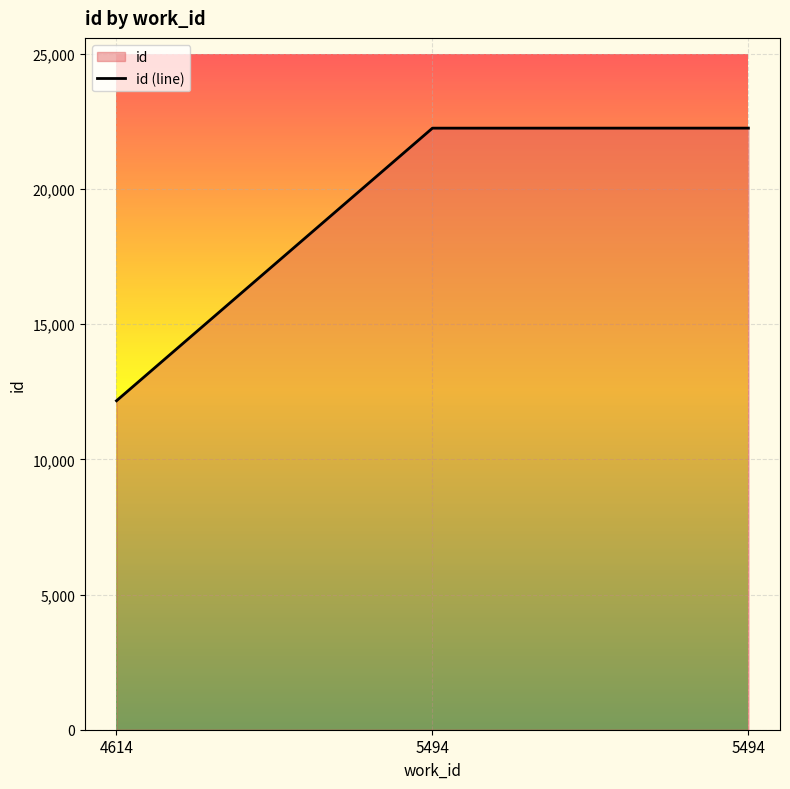

Which label corresponds to the smallest value in the chart?

4614